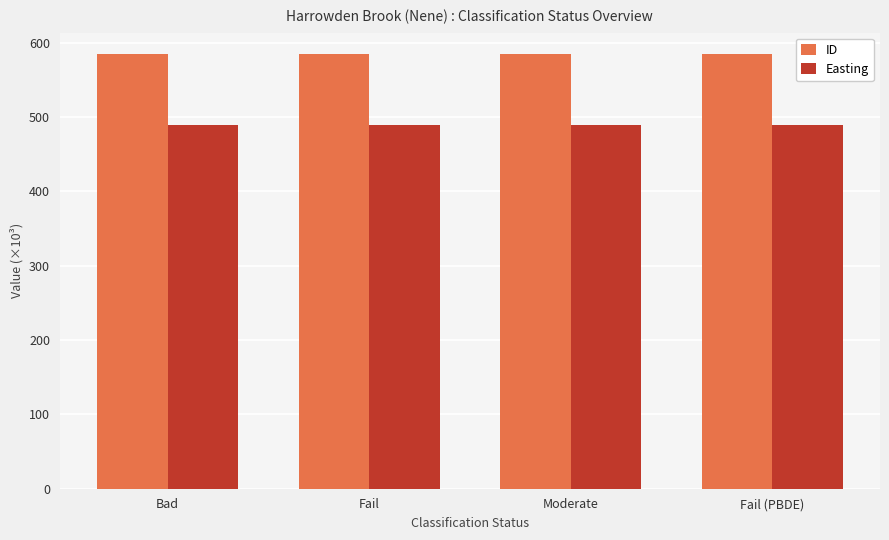

Rank the series at Fail from highest to lowest value.

ID, Easting